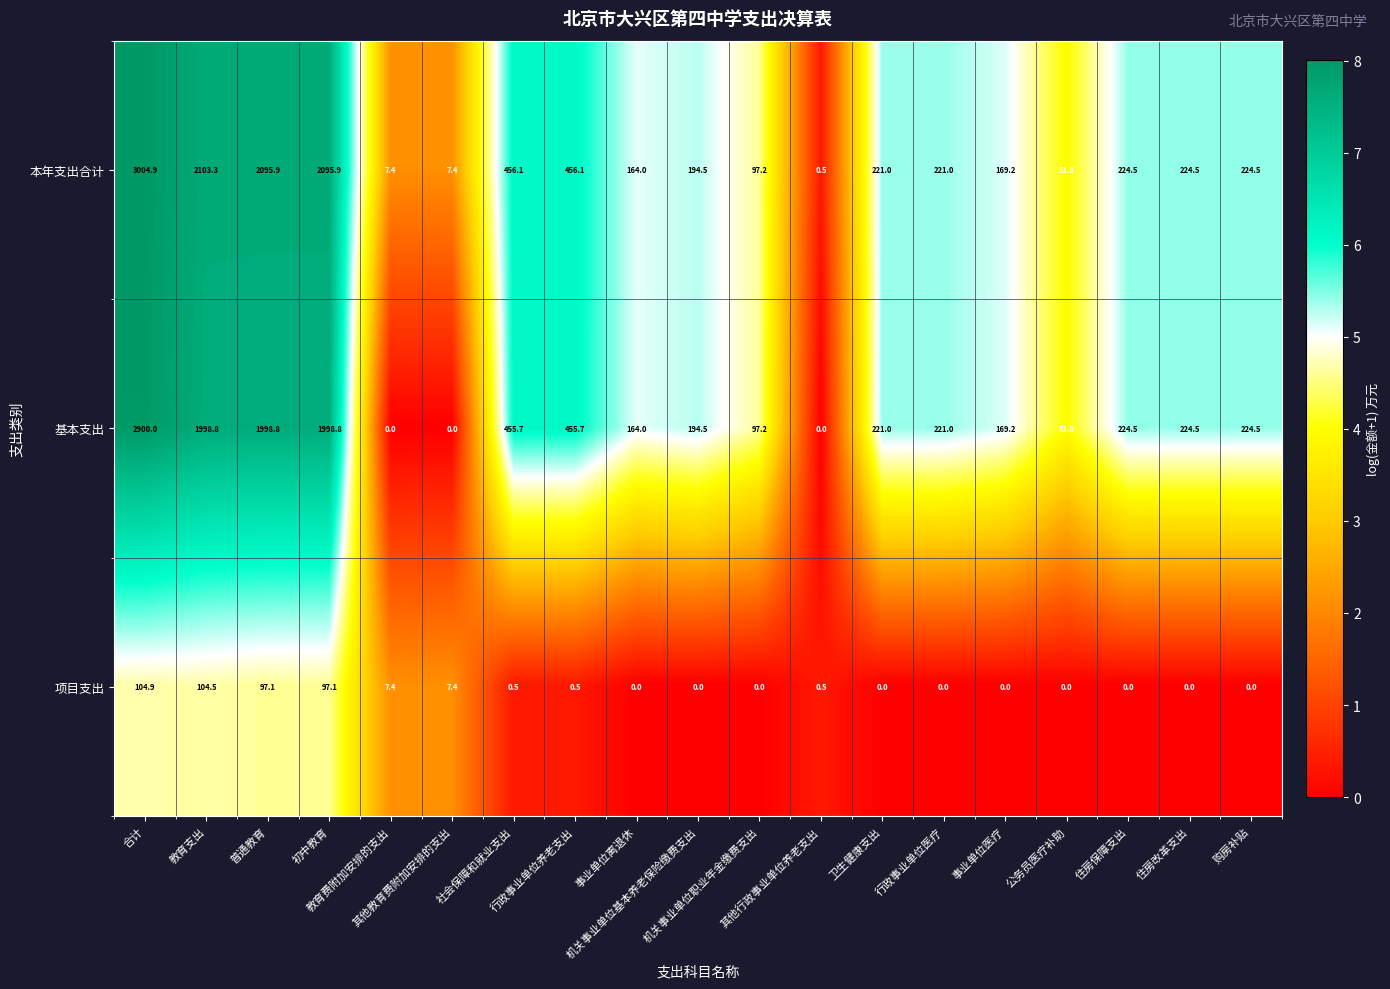

What is the maximum value shown in the chart?

3004.9